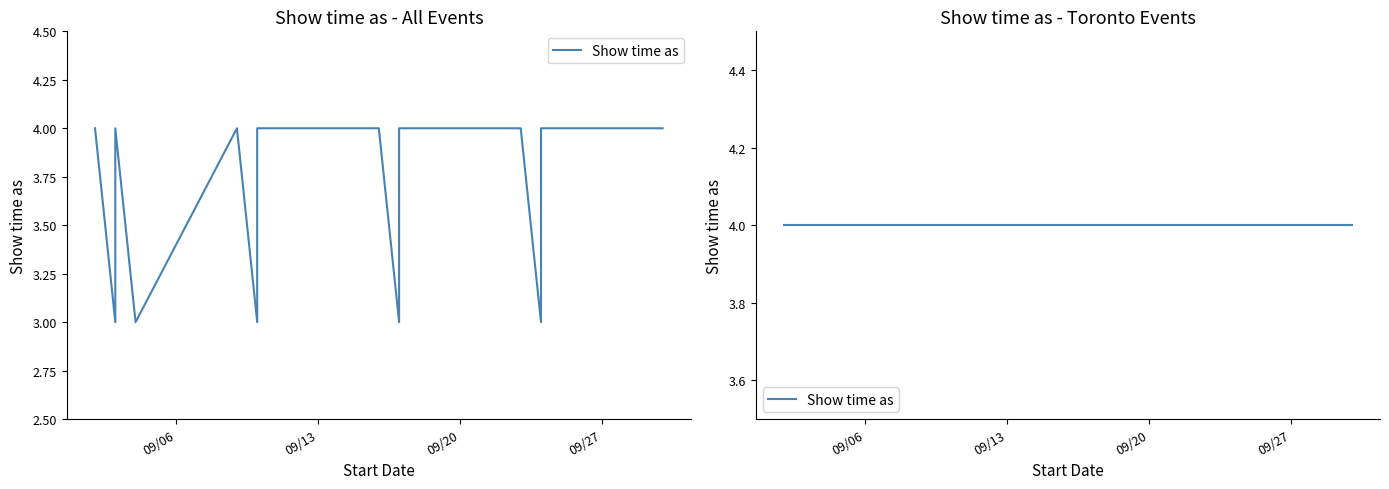

What is the change in value from 9/9/2016 to 10/9/2016?

-1